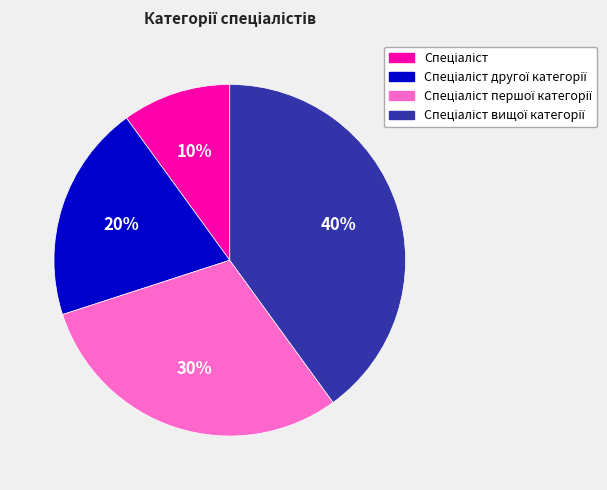

To the nearest percent, what is the difference between the largest and smallest slice percentages?

30%